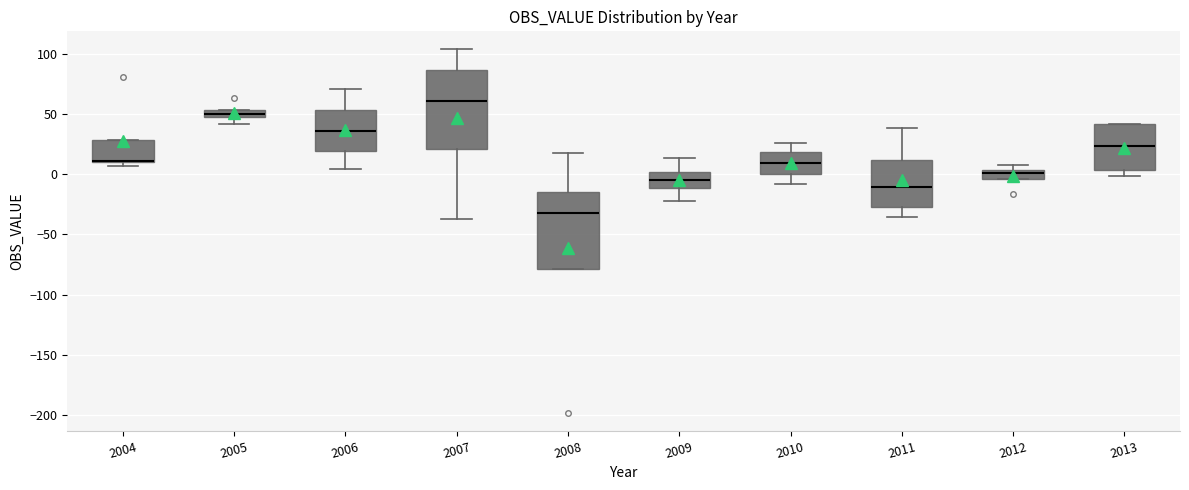

Where is the lower edge of the box at x = 2006 on the y-axis? The values are not printed on the chart, so give them approximately, as read against the axis.

20